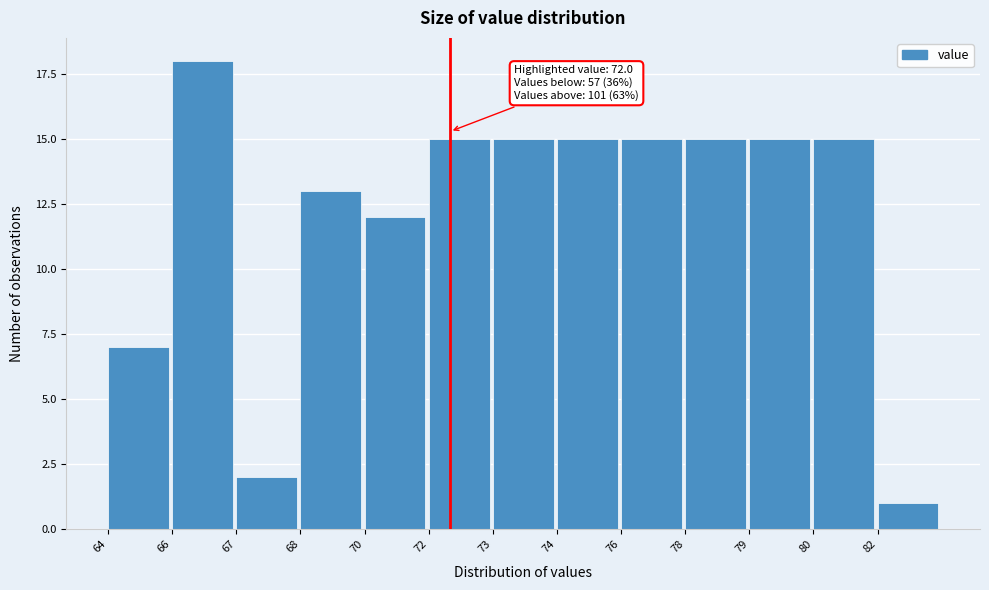

Reading right to left, list all the values displayed in this chart.

82=1	80=15	79=15	78=15	76=15	74=15	73=15	72=15	70=12	68=13	67=2	66=18	64=7